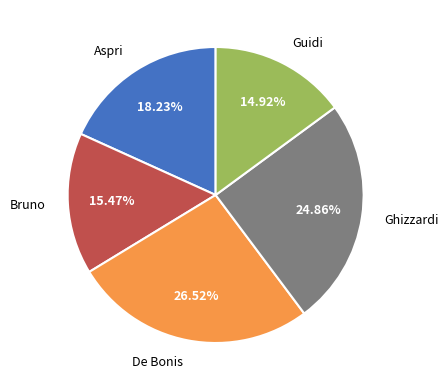

What percentage is NOT represented by Bruno?

84.5%